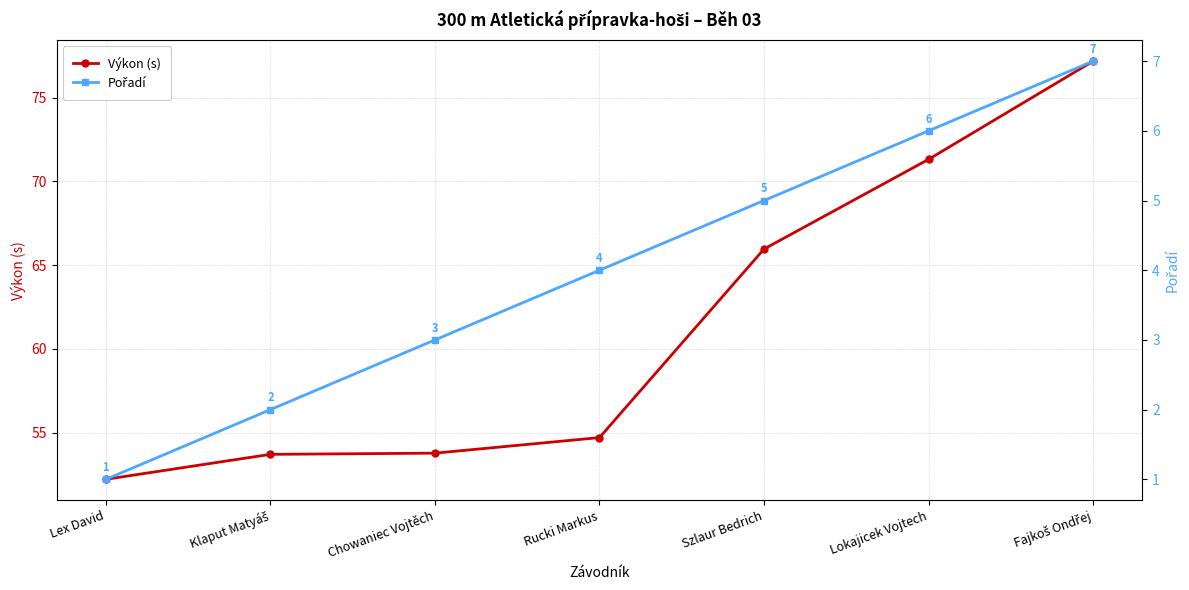

Is it true that Pořadí equals 5.0 at Szlaur Bedrich?

True